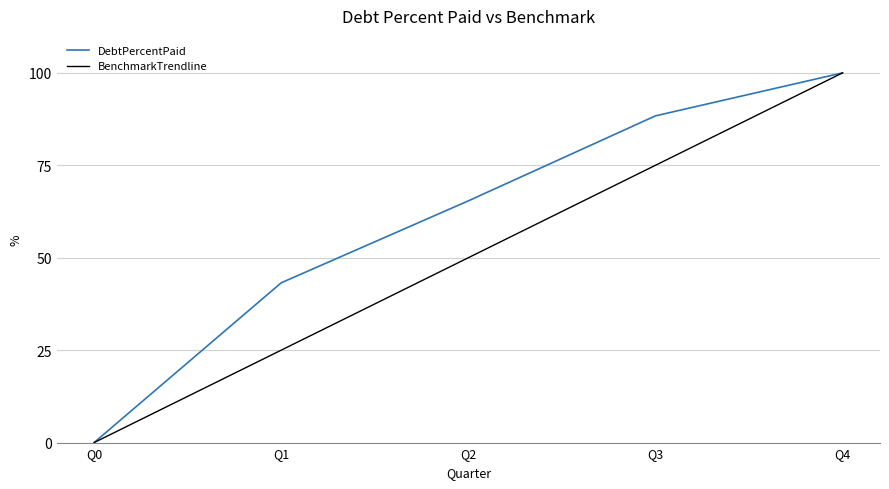

What value does the DebtPercentPaid series have at Q3?

88.4